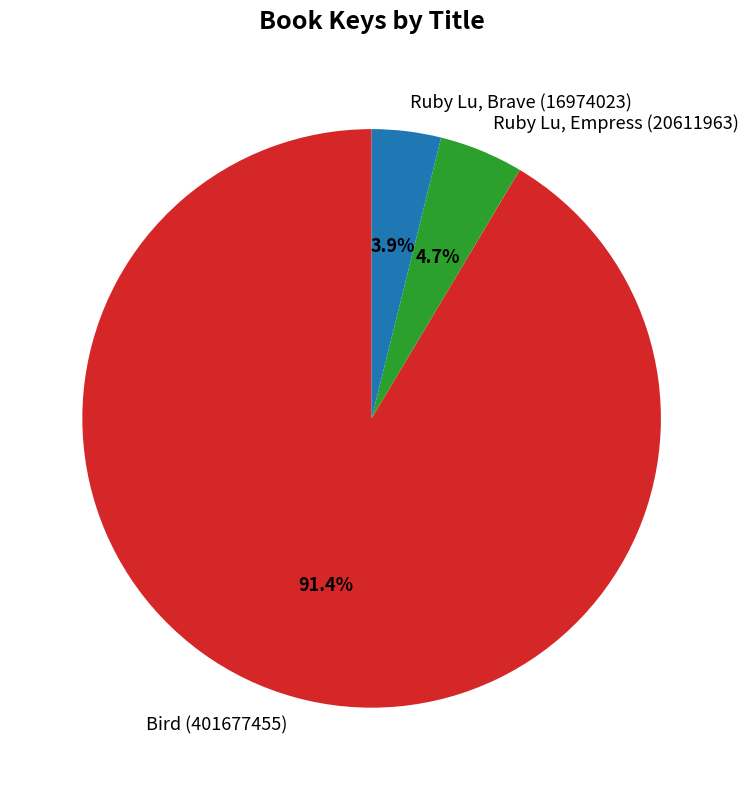

What is the ratio of the value at Ruby Lu, Brave (16974023) to the value at Ruby Lu, Empress (20611963)?

0.8